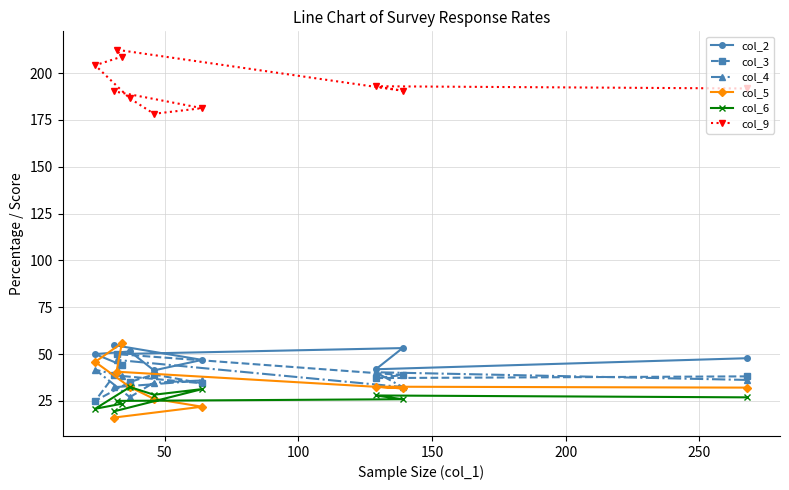

In col_6, how many points are lower than both neighbors (excluding endpoints)?

2